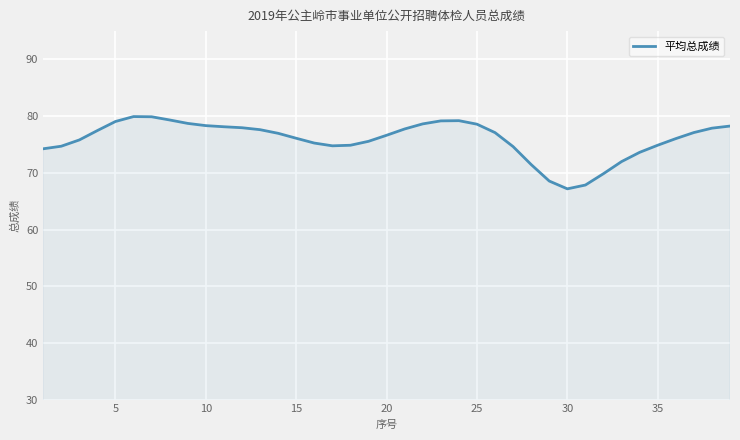

What is the difference between the maximum and minimum values?

12.7